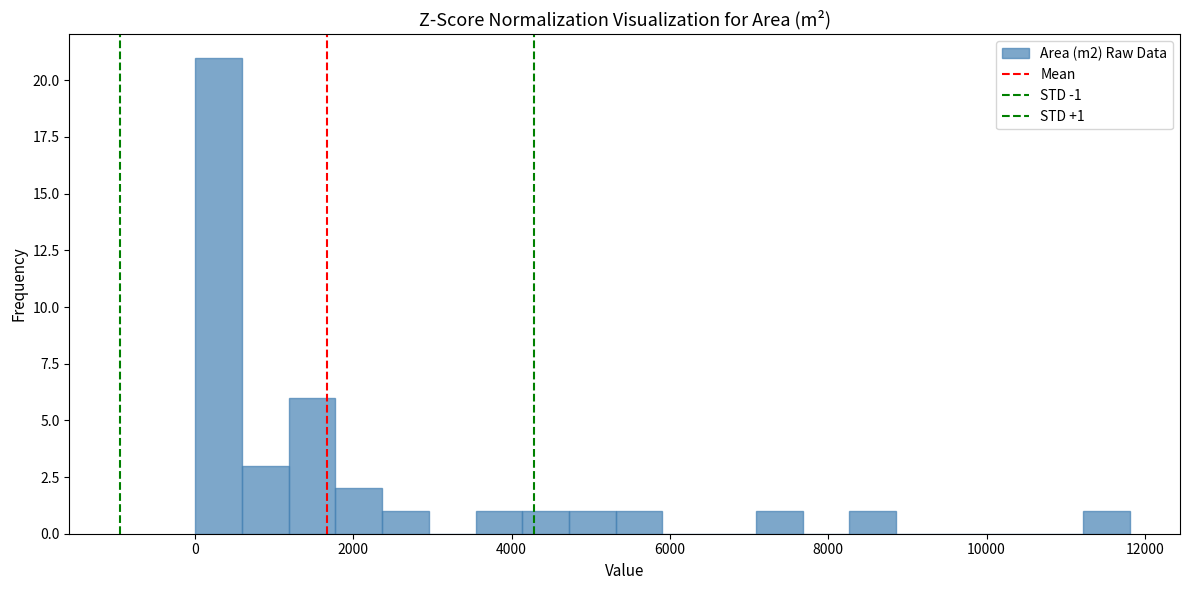

Read against the x-axis, roughly where is the centre of the tallest bar?

400